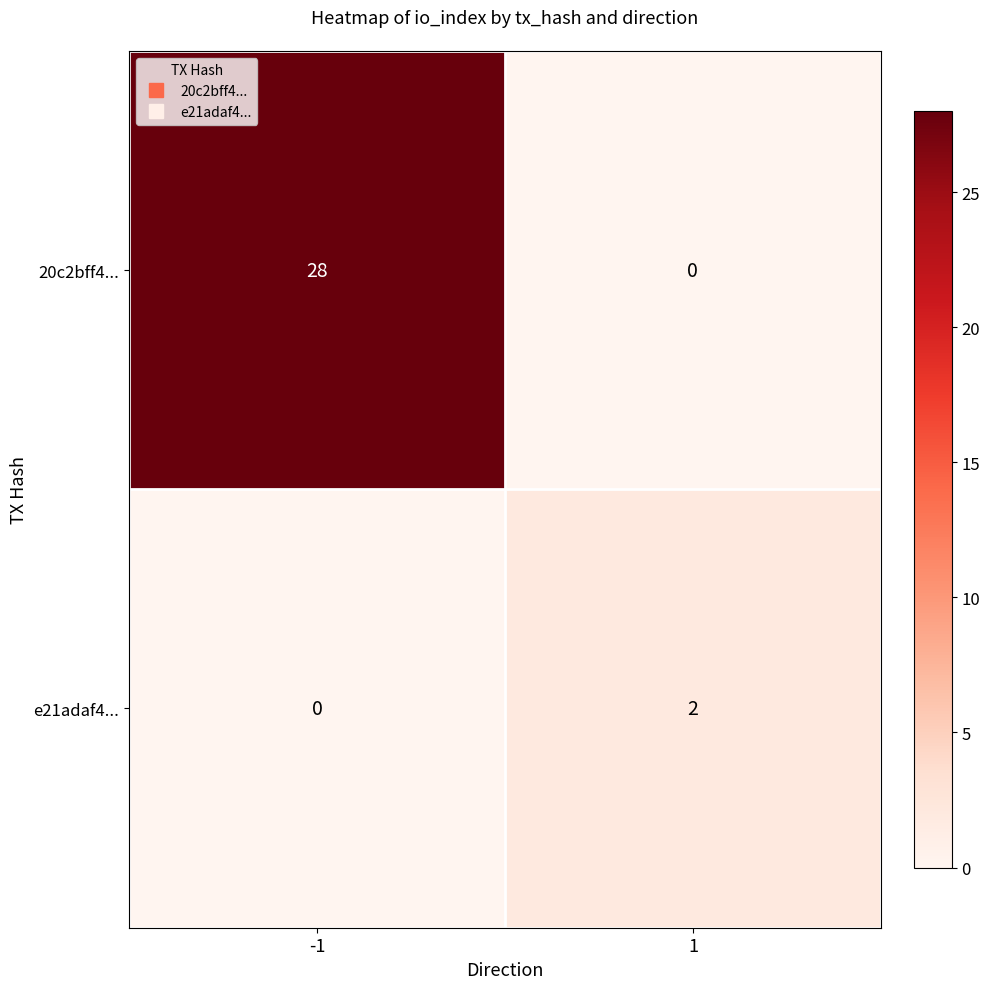

At 1, list the series in order from smallest to largest.

20c2bff4..., e21adaf4...